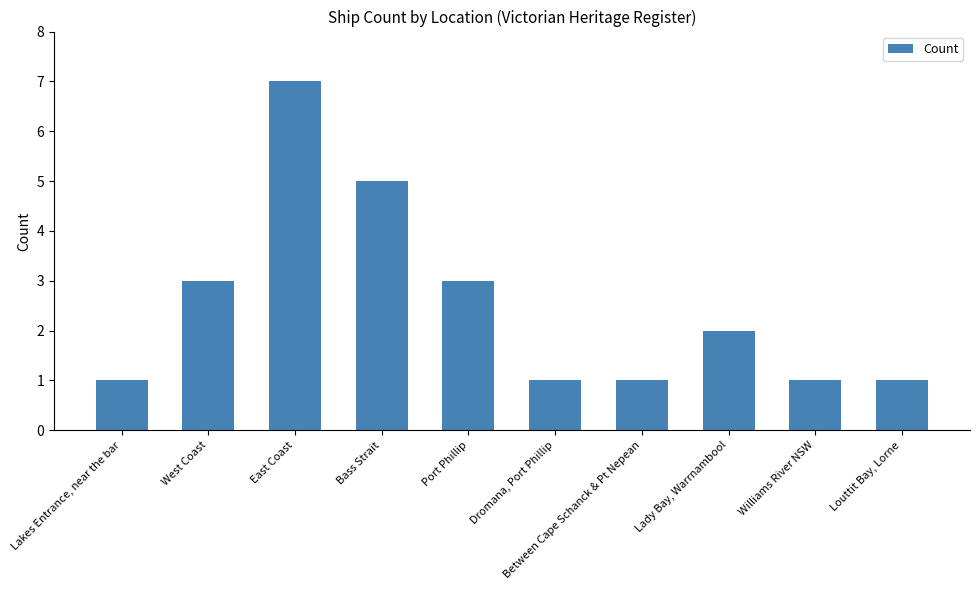

What is the maximum value shown in the chart?

7